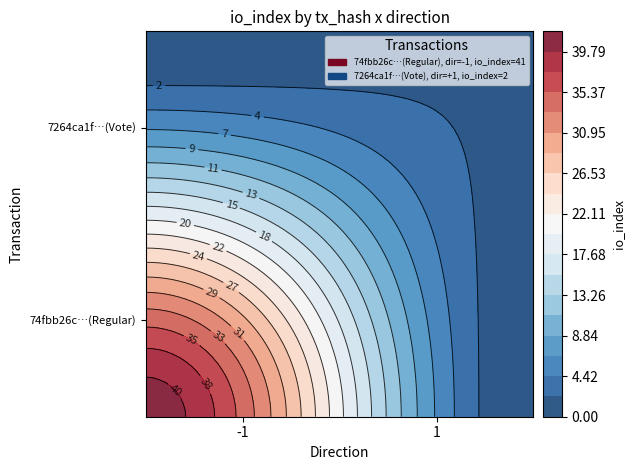

Reading left to right, list all the values displayed in this chart.

74fbb26c6a0a525b0b25a32943a815efc87d0a4: -1	41
7264ca1f189b94aa6ba94f1dacbf0947bbdc60d: 1	2